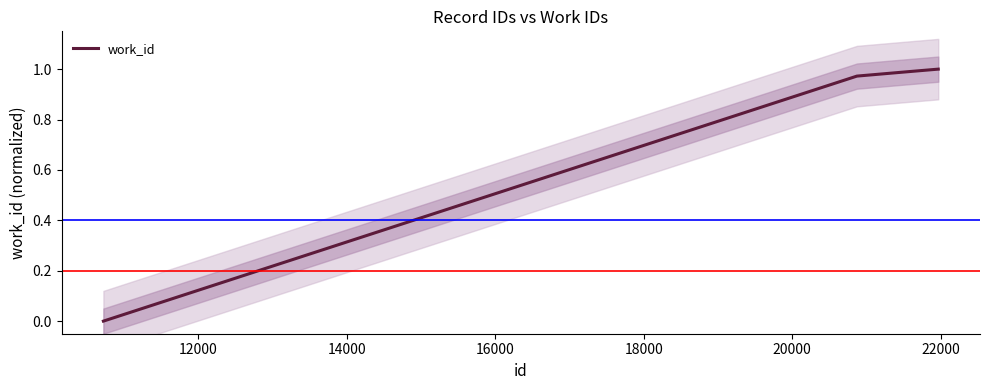

True or false: work_id has more than 2 points higher than both neighbors.

False